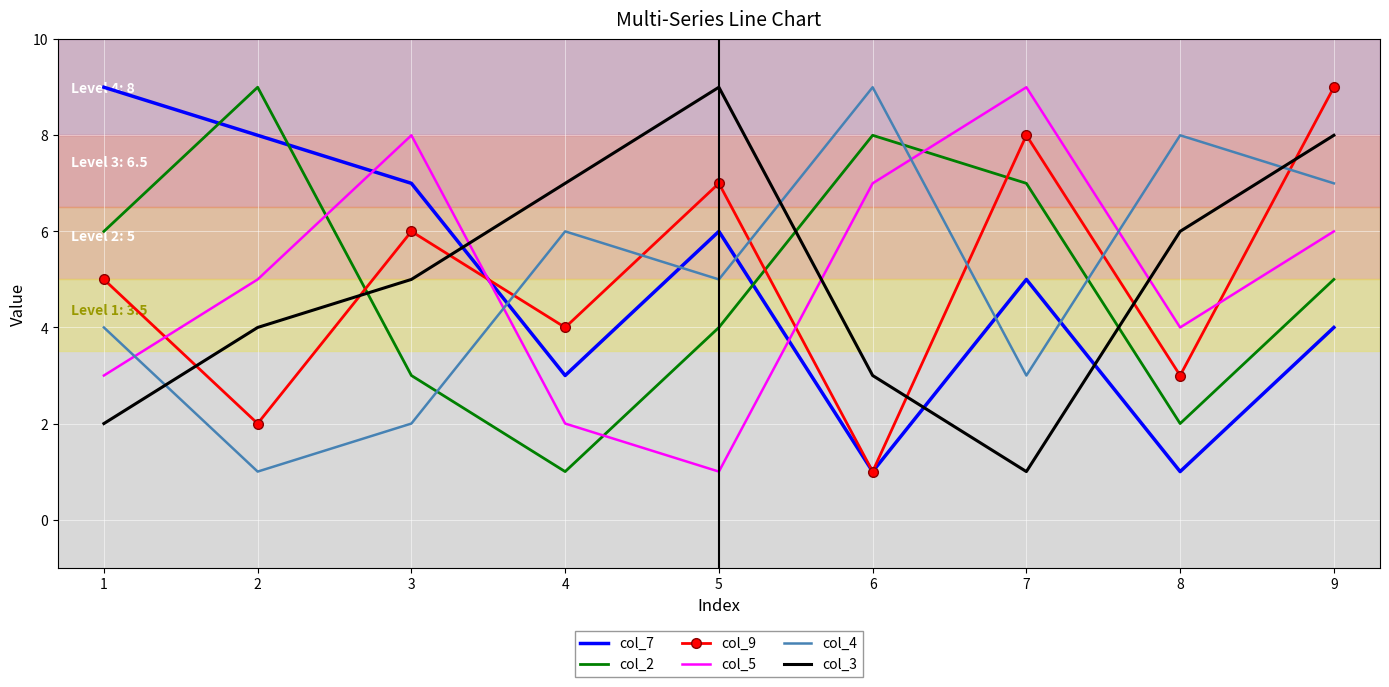

Count the number of data series in this chart.

6